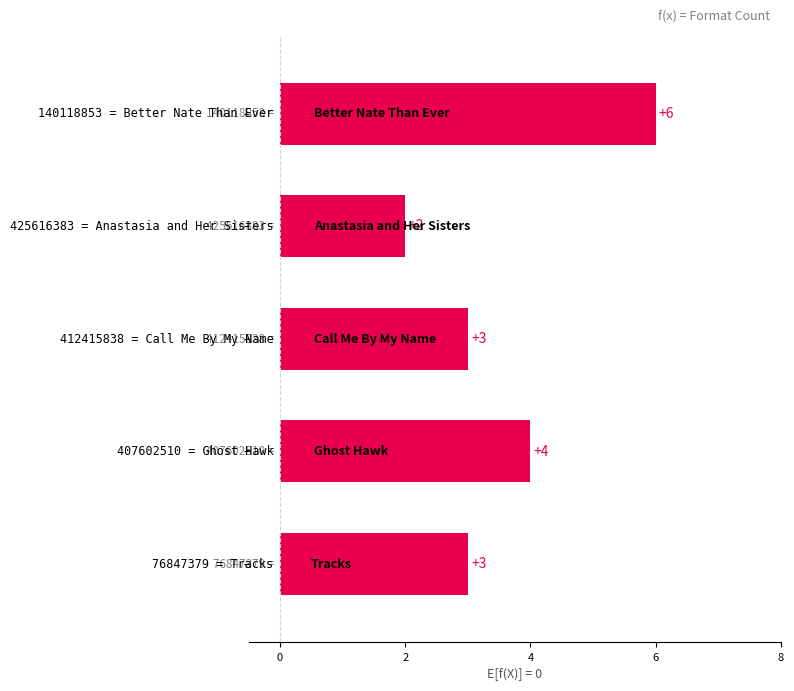

Reading bottom to top, what are all the values shown in this chart?

3	4	3	2	6